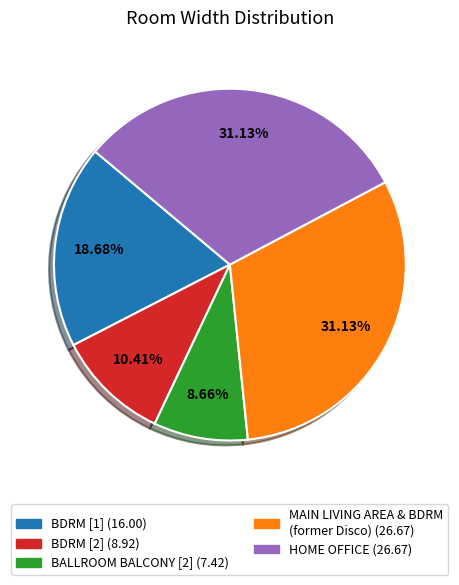

To the nearest percent, what is the average slice percentage?

20%